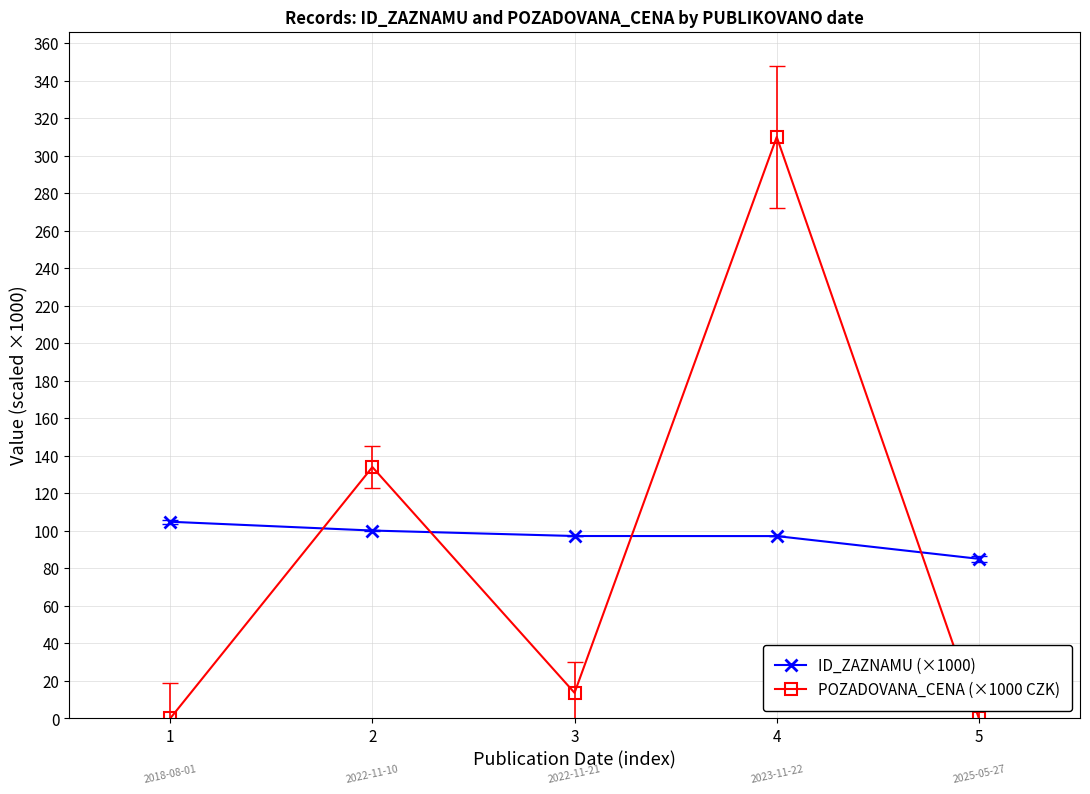

True or false: ID_ZAZNAMU (×1000) has more than 1 interior local peaks.

False